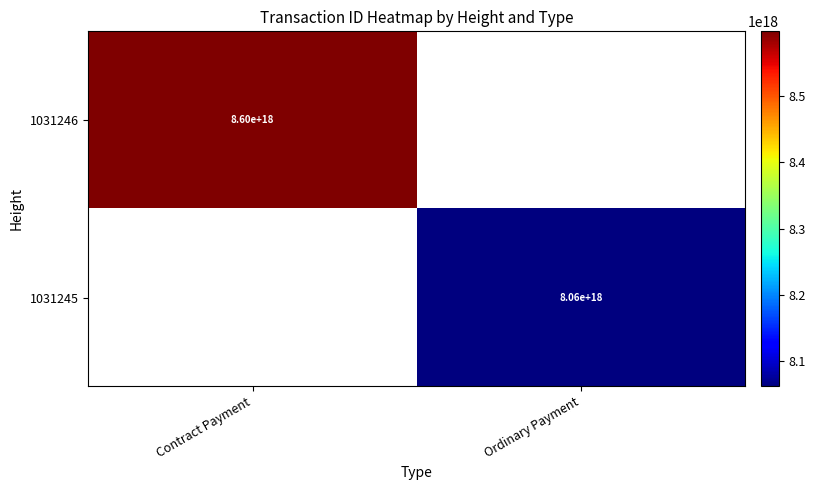

How many series are shown in this chart?

2